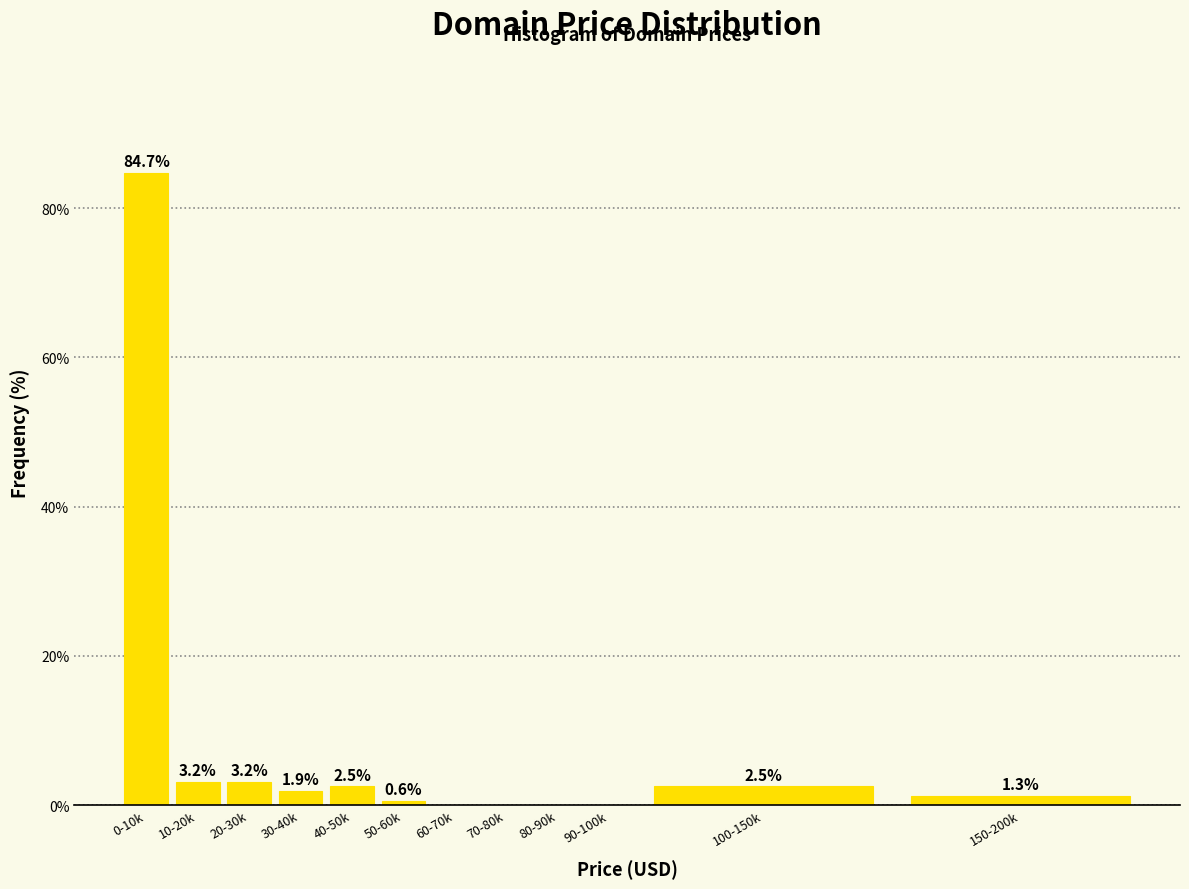

Reading left to right, what are all the values shown in this chart?

0-10k=84.7	10-20k=3.2	20-30k=3.2	30-40k=1.9	40-50k=2.5	50-60k=0.6	60-70k=0.0	70-80k=0.0	80-90k=0.0	90-100k=0.0	100-150k=2.5	150-200k=1.3